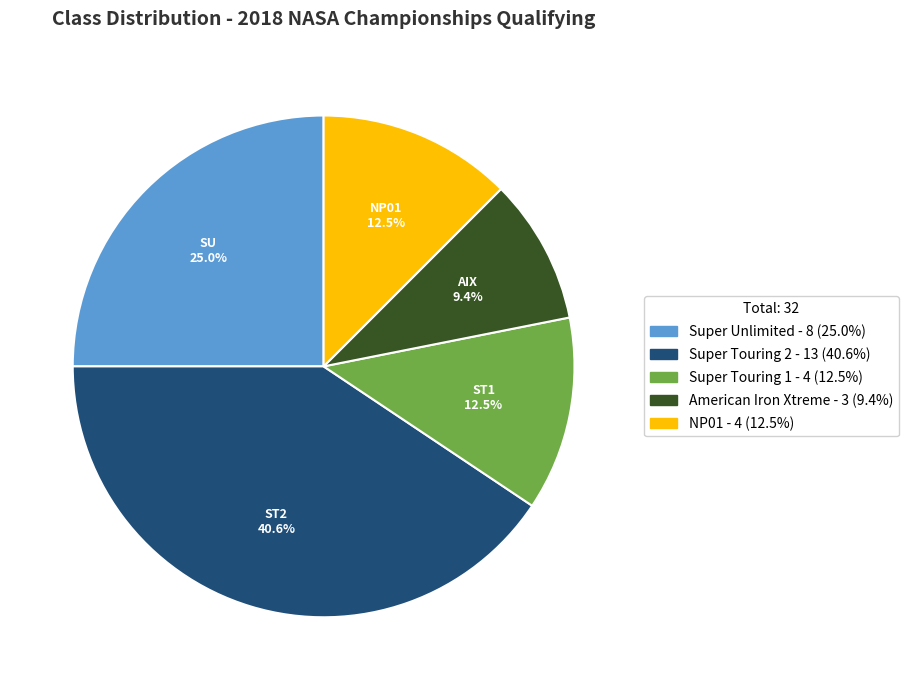

What portion of the pie excludes American Iron Xtreme?

90.6%